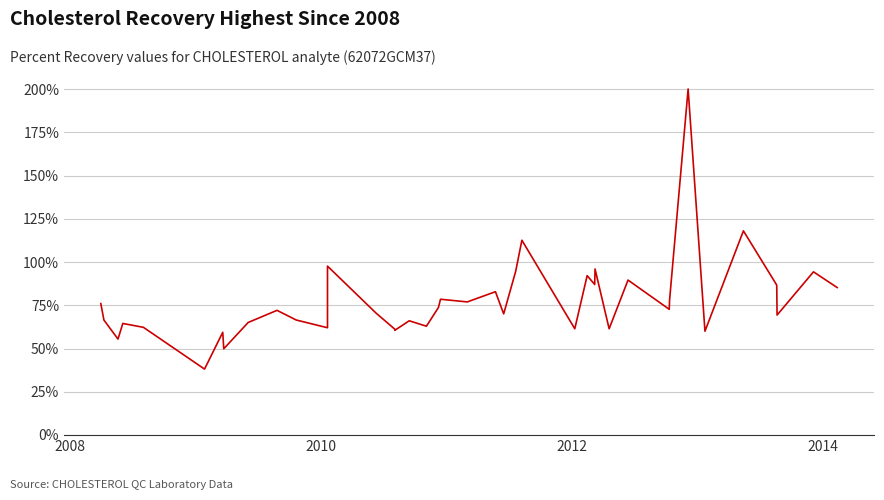

The value at 23 is 0.2. True or false?

False